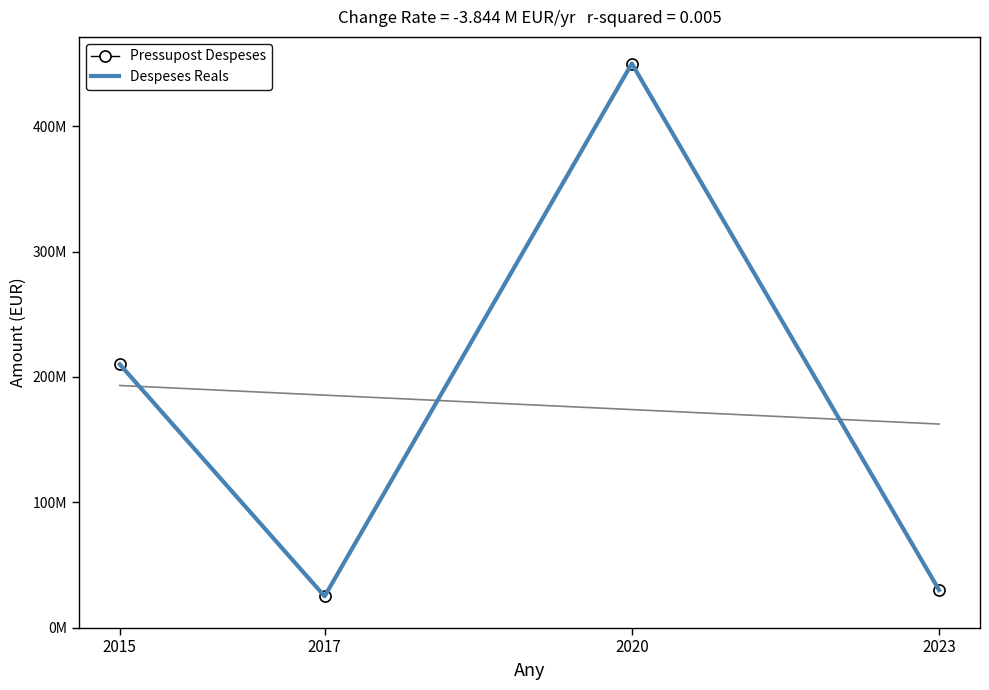

Reading left to right, what are all the values shown in this chart?

Pressupost Despeses: 210000000	25000000	450000000	30000000
Despeses Reals: 210000000	25000000	450000000	30000000